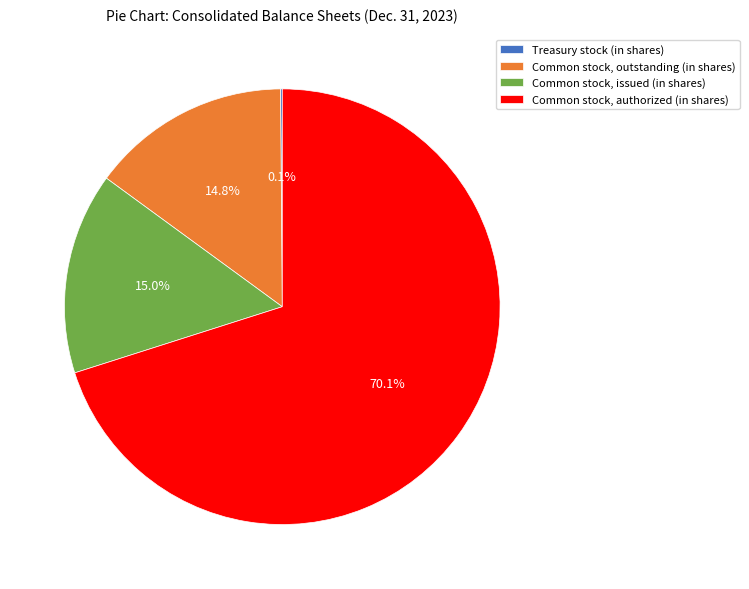

To the nearest percent, what percentage of the pie is Common stock, authorized (in shares)?

70%